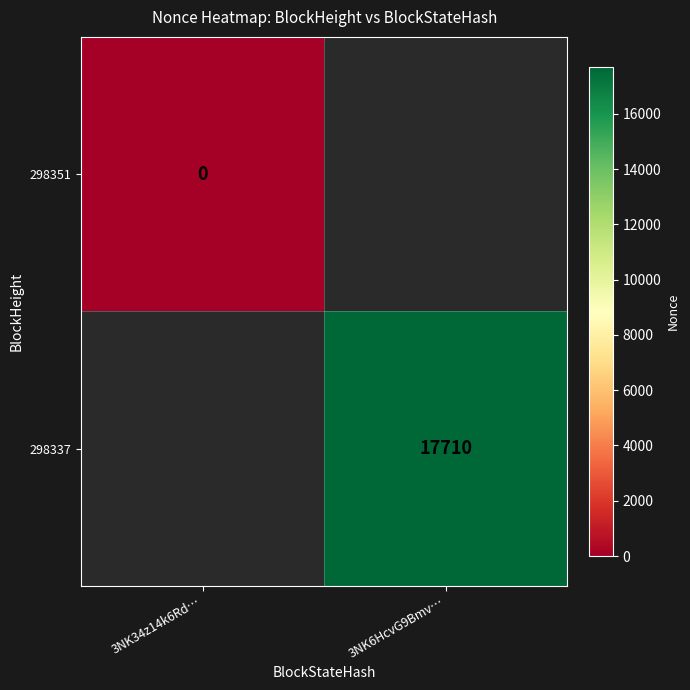

Which has a higher value, 3NK34z14k6Rd… or 3NK6HcvG9Bmv…?

3NK6HcvG9Bmv…